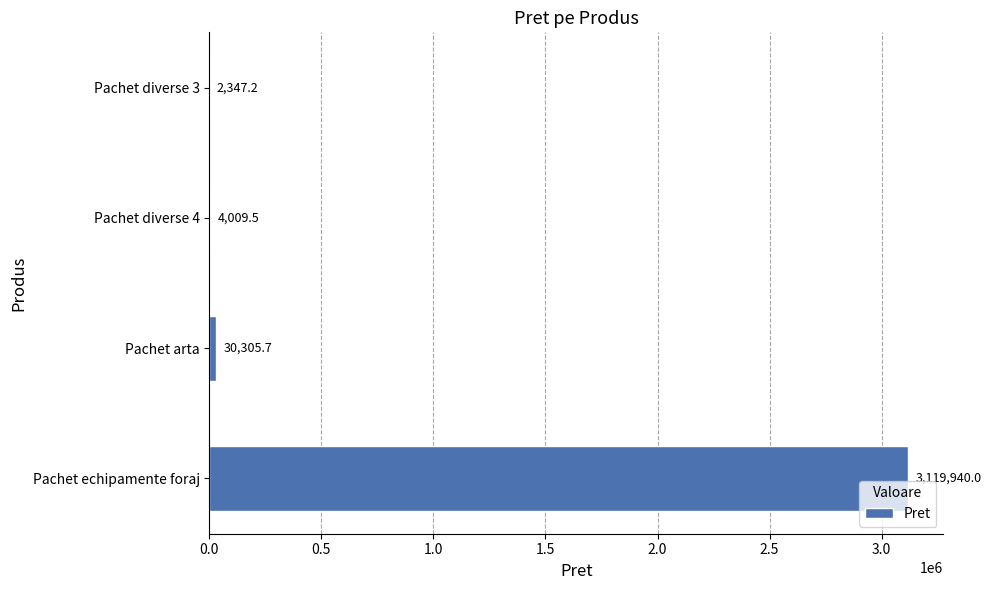

True or false: the data shows 4311752.9 at Pachet echipamente foraj.

False